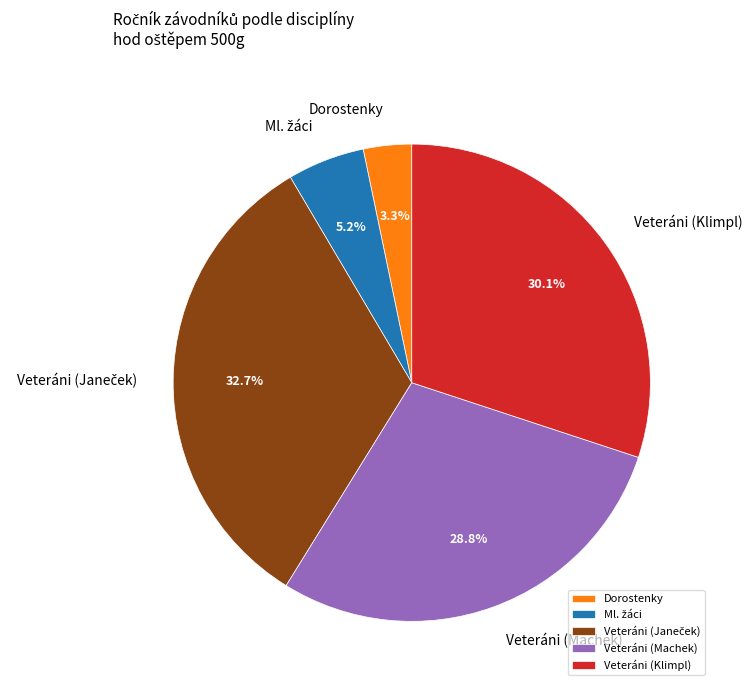

How many slices are in this pie chart?

5